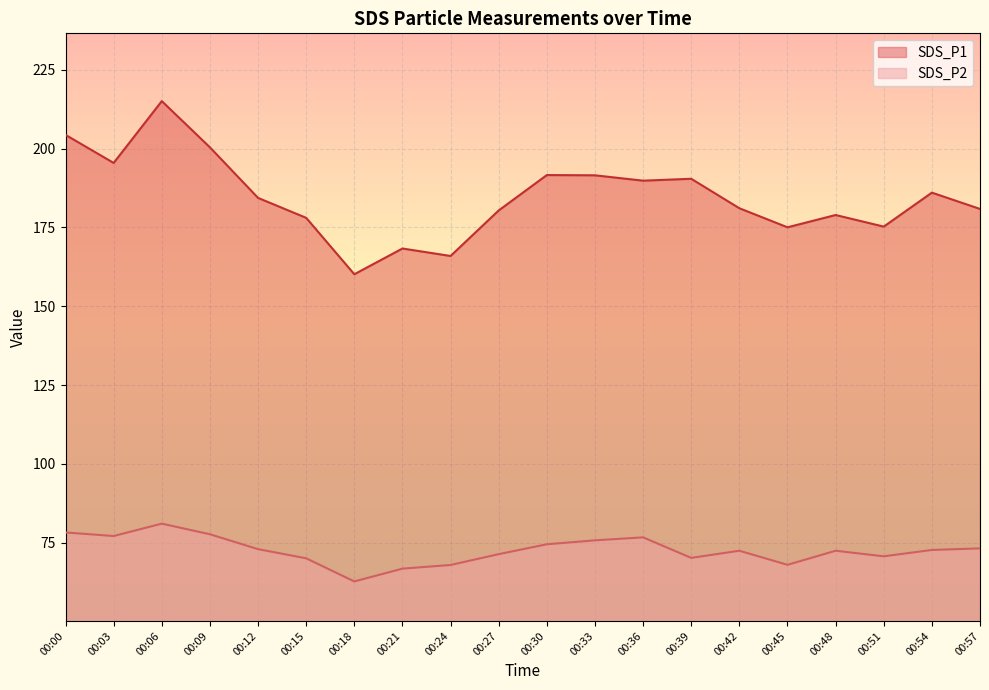

Reading left to right, what are all the values shown in this chart?

SDS_P1: 00:00=204.4	00:03=195.5	00:06=215.1	00:09=200.4	00:12=184.4	00:15=178.1	00:18=160.2	00:21=168.3	00:24=165.9	00:27=180.4	00:30=191.6	00:33=191.6	00:36=189.8	00:39=190.4	00:42=181.1	00:45=175.1	00:48=178.9	00:51=175.3	00:54=186.1	00:57=180.9
SDS_P2: 00:00=78.2	00:03=77.1	00:06=81.0	00:09=77.6	00:12=72.9	00:15=70.0	00:18=62.6	00:21=66.7	00:24=67.9	00:27=71.3	00:30=74.5	00:33=75.7	00:36=76.7	00:39=70.1	00:42=72.4	00:45=67.9	00:48=72.4	00:51=70.6	00:54=72.7	00:57=73.2